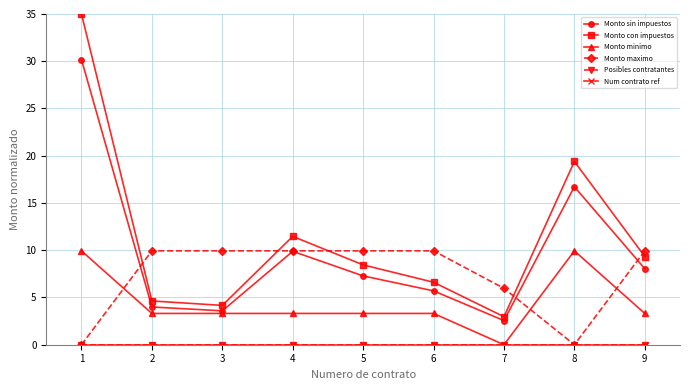

Is this an area chart (filled region under the line)?

No